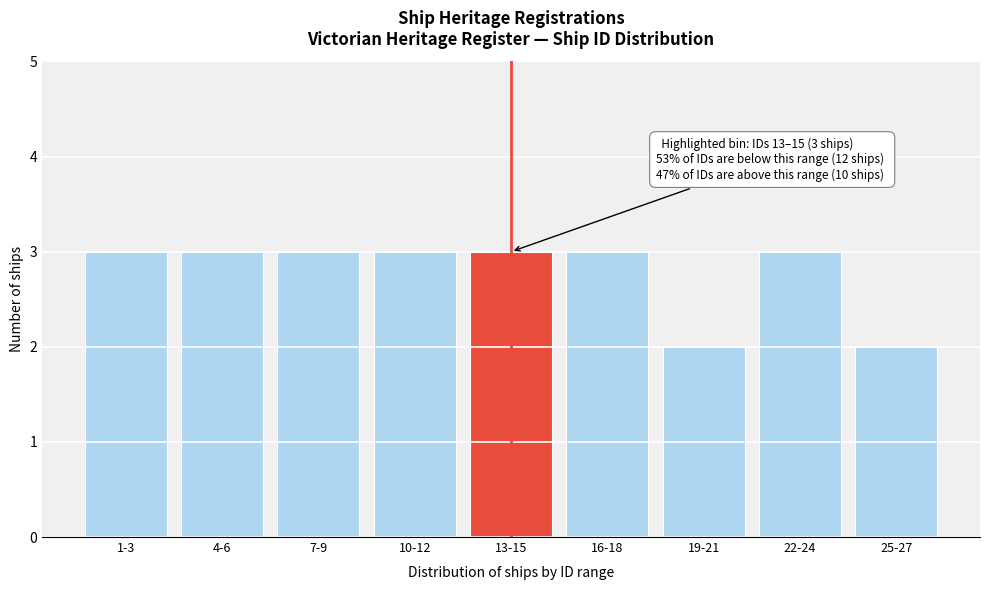

Reading left to right, extract all data points from this chart.

3	3	3	3	3	3	2	3	2